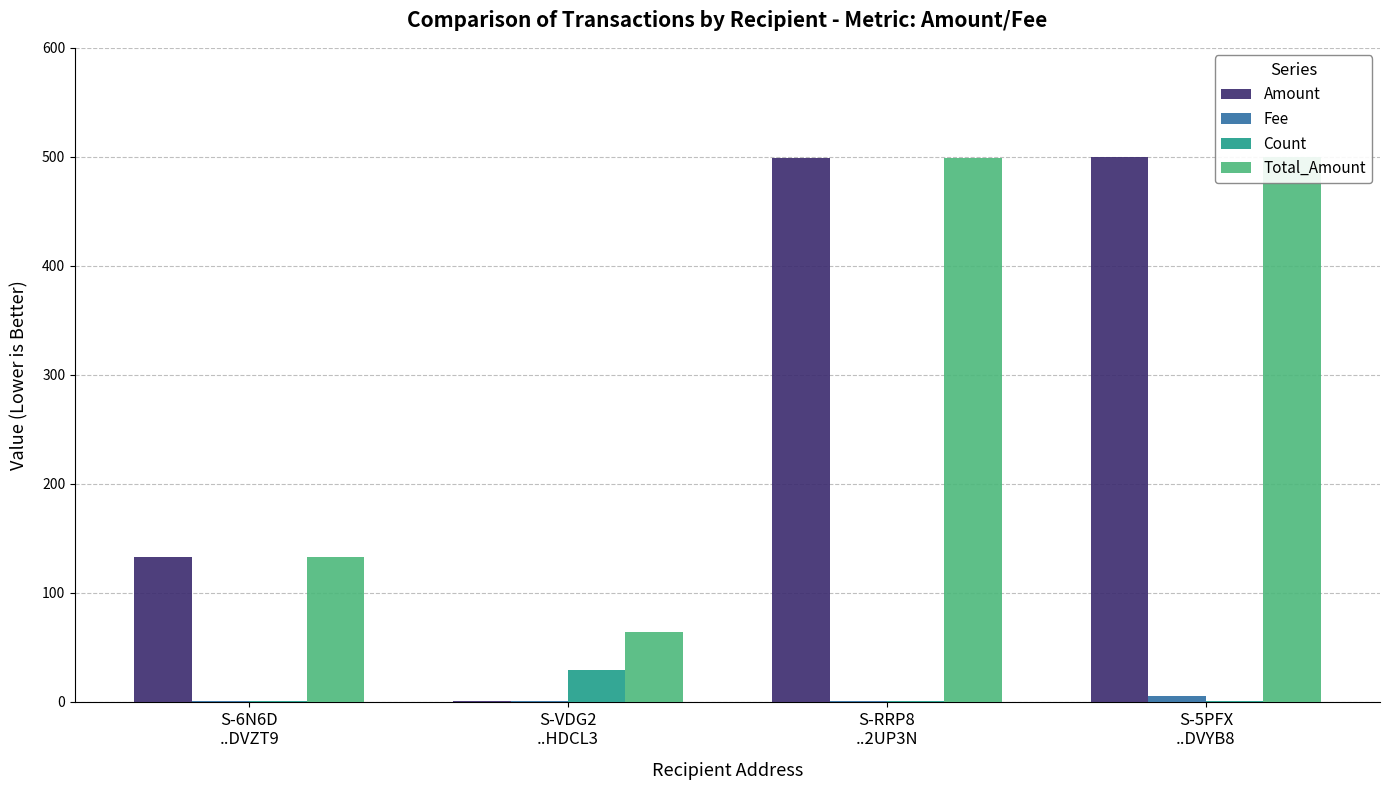

At how many categories does at least one series exceed 451?

2